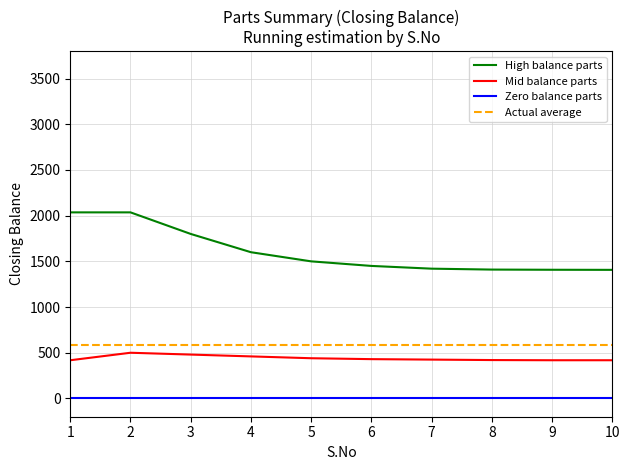

What is the lowest value of the High balance parts series?

1407